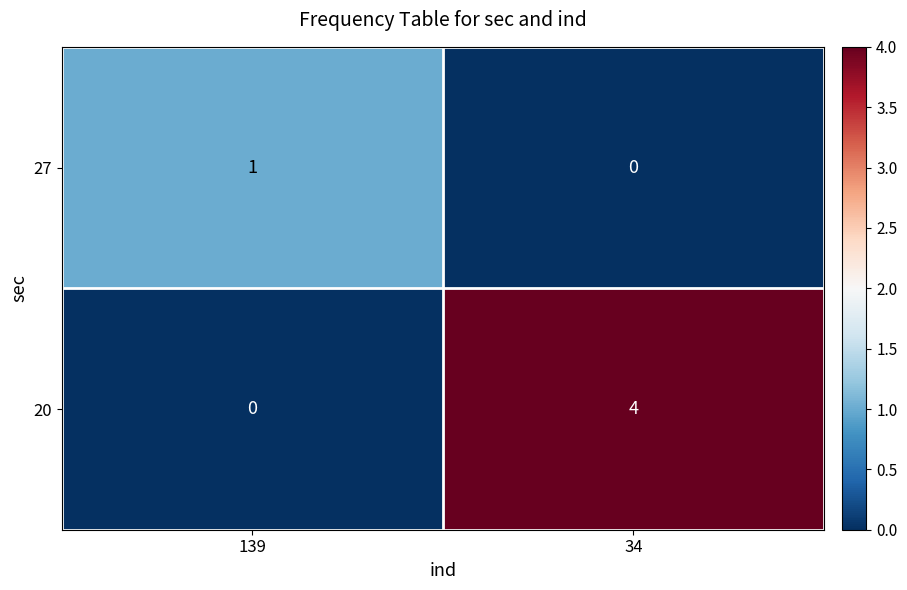

What is the difference between the maximum and minimum values in the 20 series?

4